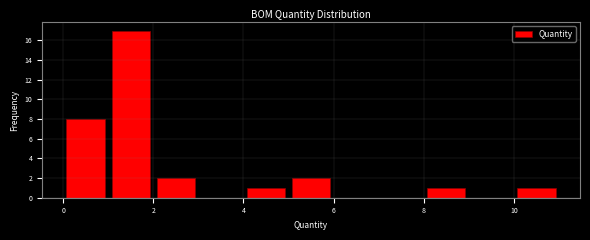

How tall is the bar that spans 2 to 3 on the x-axis? The values are not printed on the chart, so give them approximately, as read against the axis.

2